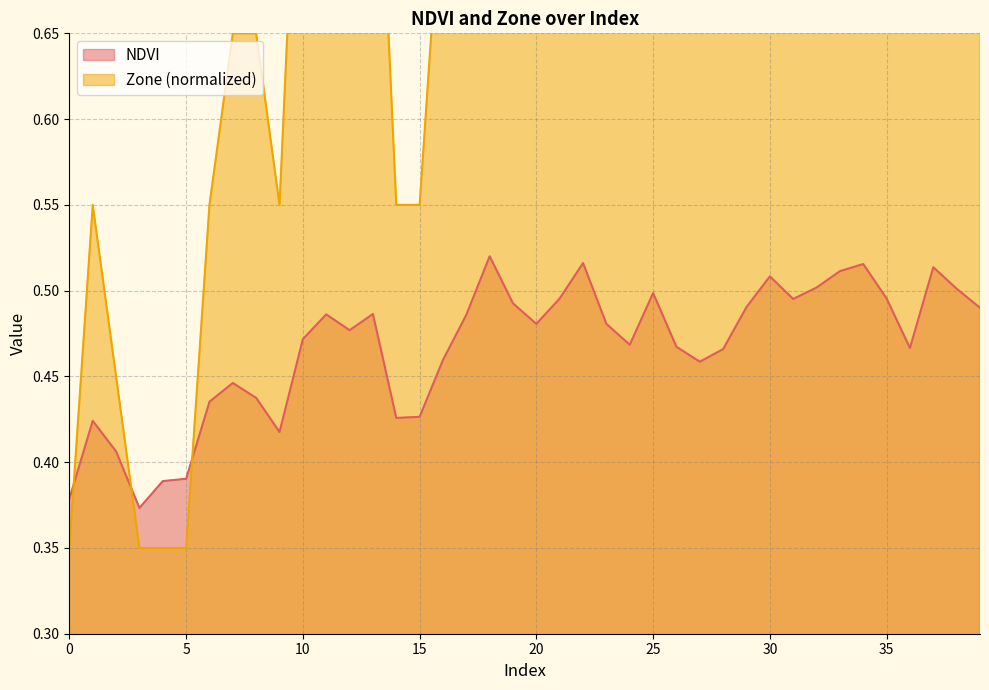

What is the sum of all NDVI values?

18.7